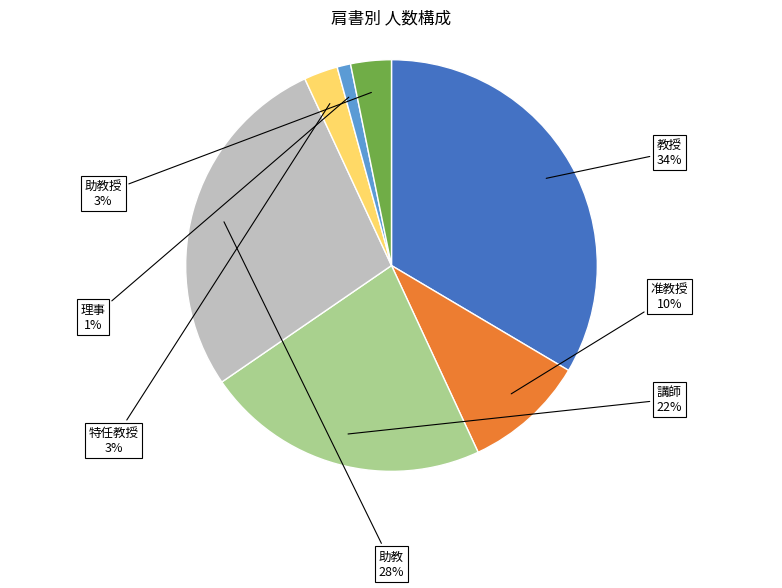

Is there a majority slice in this chart?

No